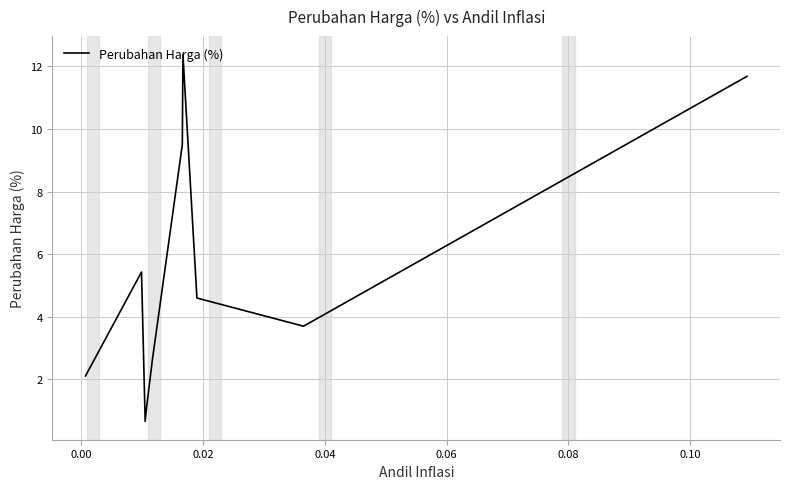

What is the greatest value displayed?

12.4